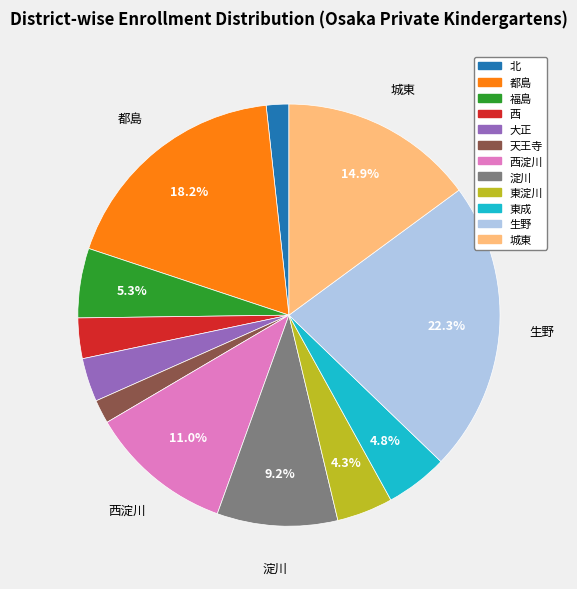

Does any single category account for the majority?

No